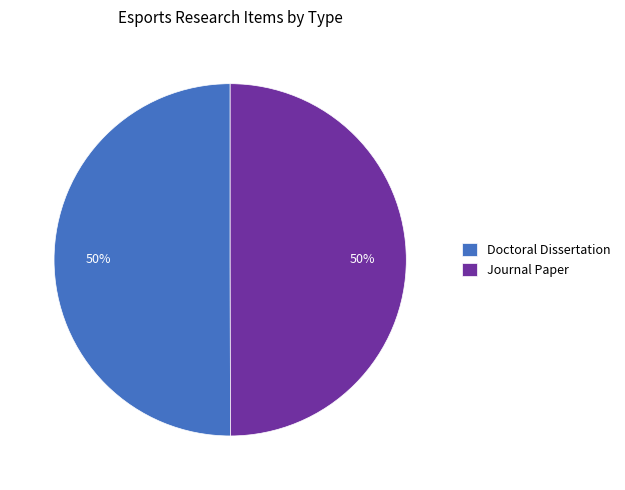

Is the sum of Journal Paper and Doctoral Dissertation greater than half?

Yes